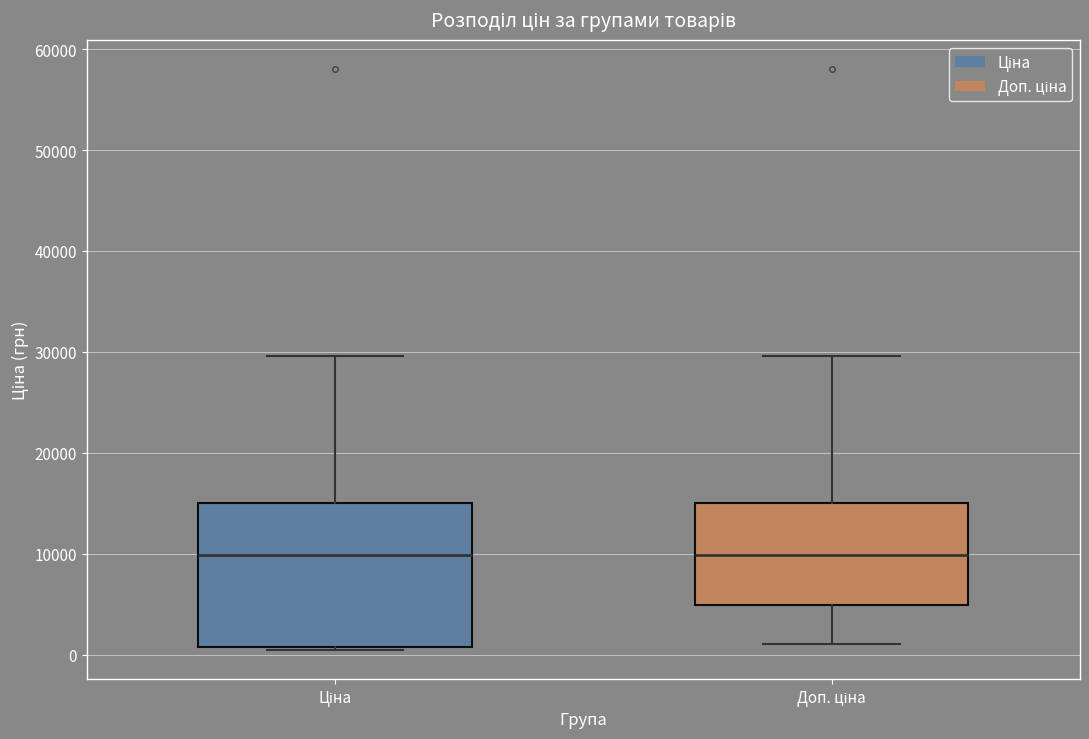

Reading left to right, transcribe this box plot: for each box, give where its median line is, the range the box spans, and where its two whiskers end, as read against the y-axis. The values are not printed on the chart, so give them approximately, as read against the axis.

Ціна: median 10000, box 1000 to 15000, whiskers 0 to 30000
Доп. ціна: median 10000, box 5000 to 15000, whiskers 1000 to 30000